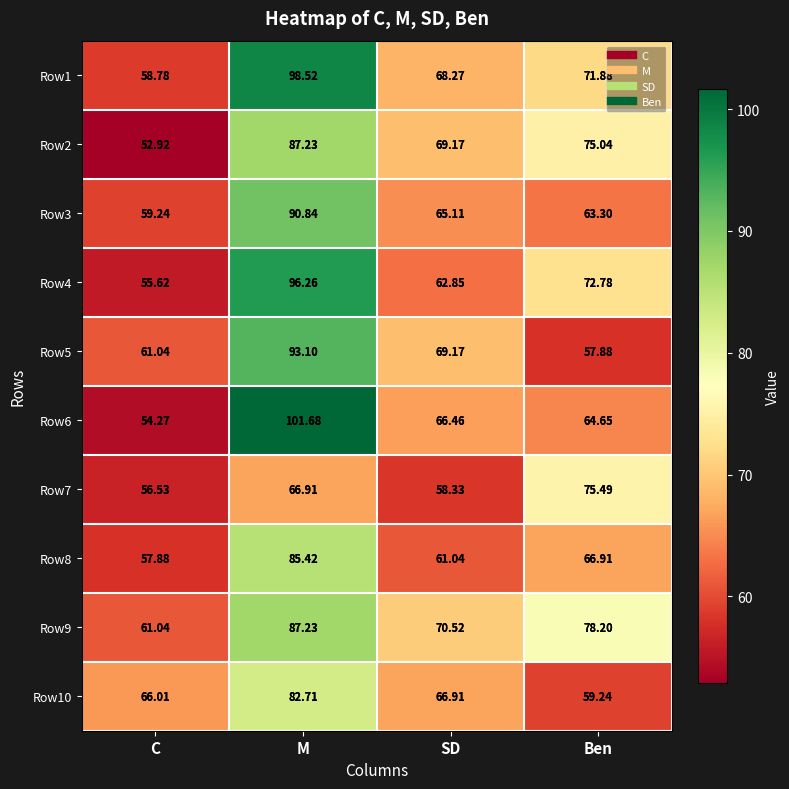

At which label does Row3 first exceed 65?

M